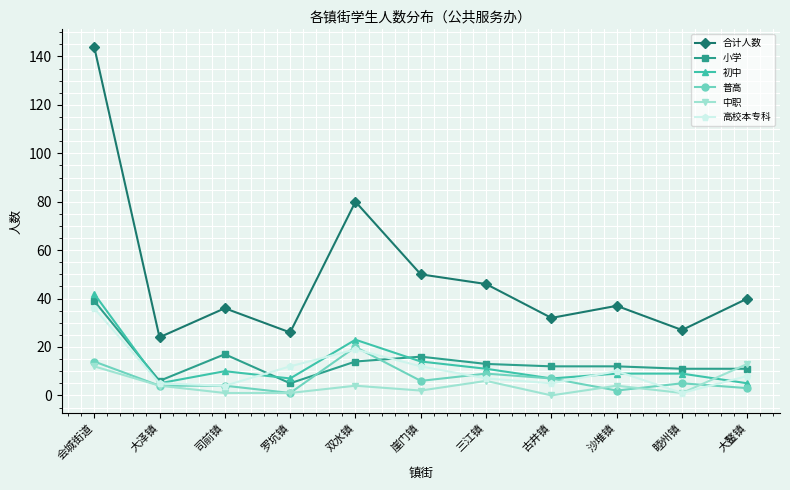

How many lines are shown in the chart?

6